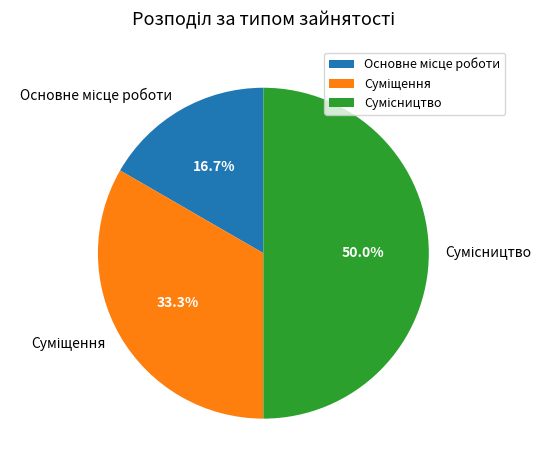

How many segments does this pie chart have?

3